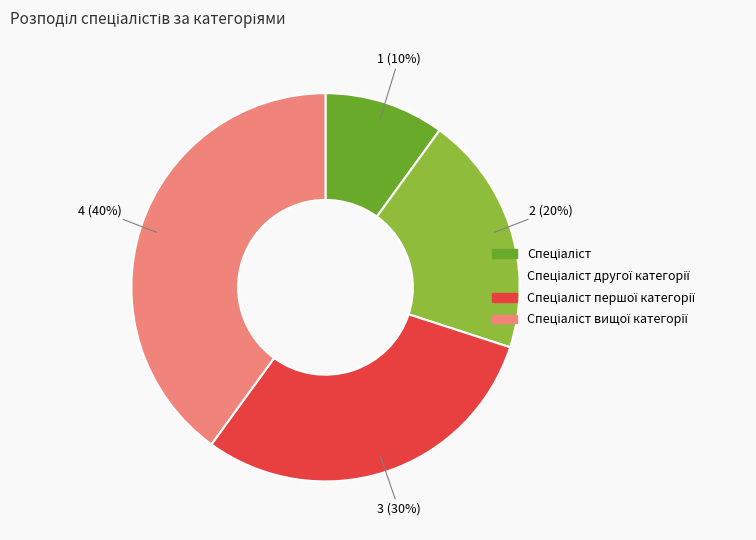

To the nearest percent, what is the average slice percentage?

25%